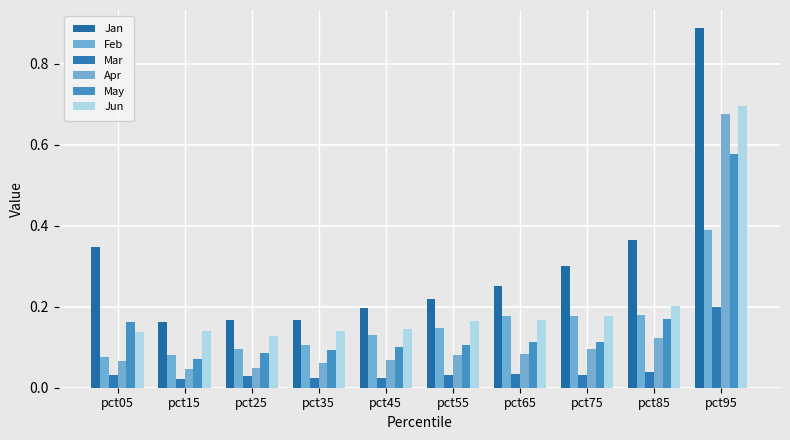

What is the sum of all Jun values?

2.1